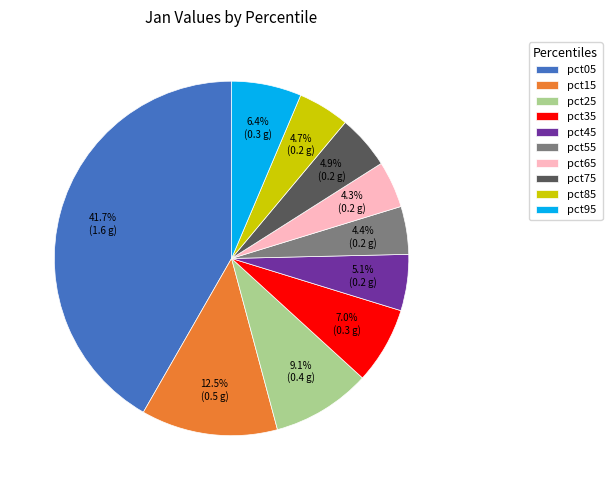

What is the largest slice in the pie chart?

pct05